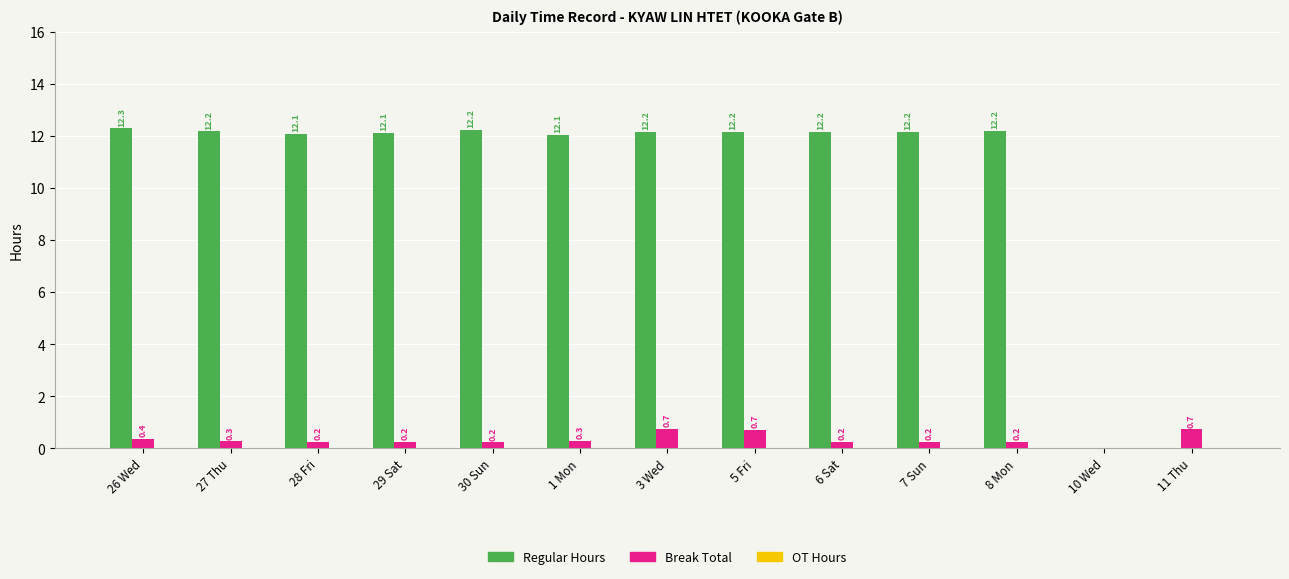

How many groups of bars are there?

13